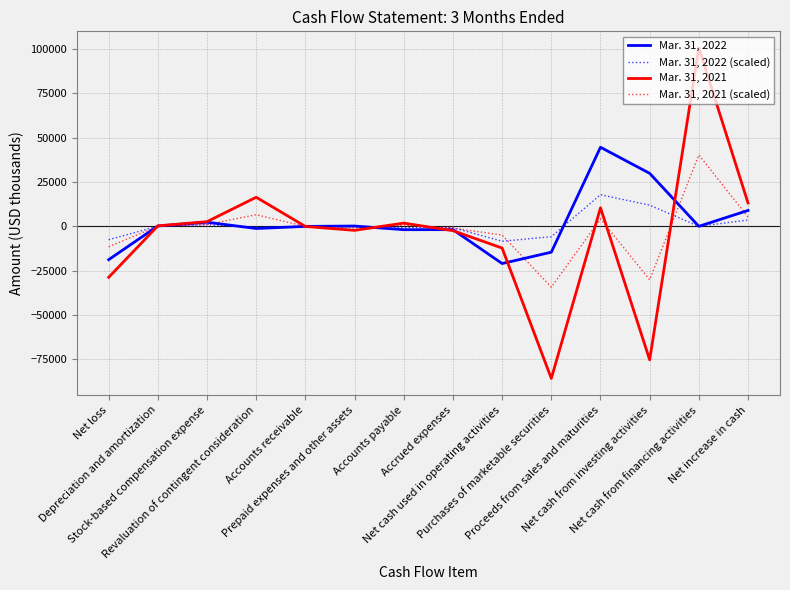

Rank the series at Net loss from highest to lowest value.

Mar. 31, 2022 (scaled), Mar. 31, 2021 (scaled), Mar. 31, 2022, Mar. 31, 2021